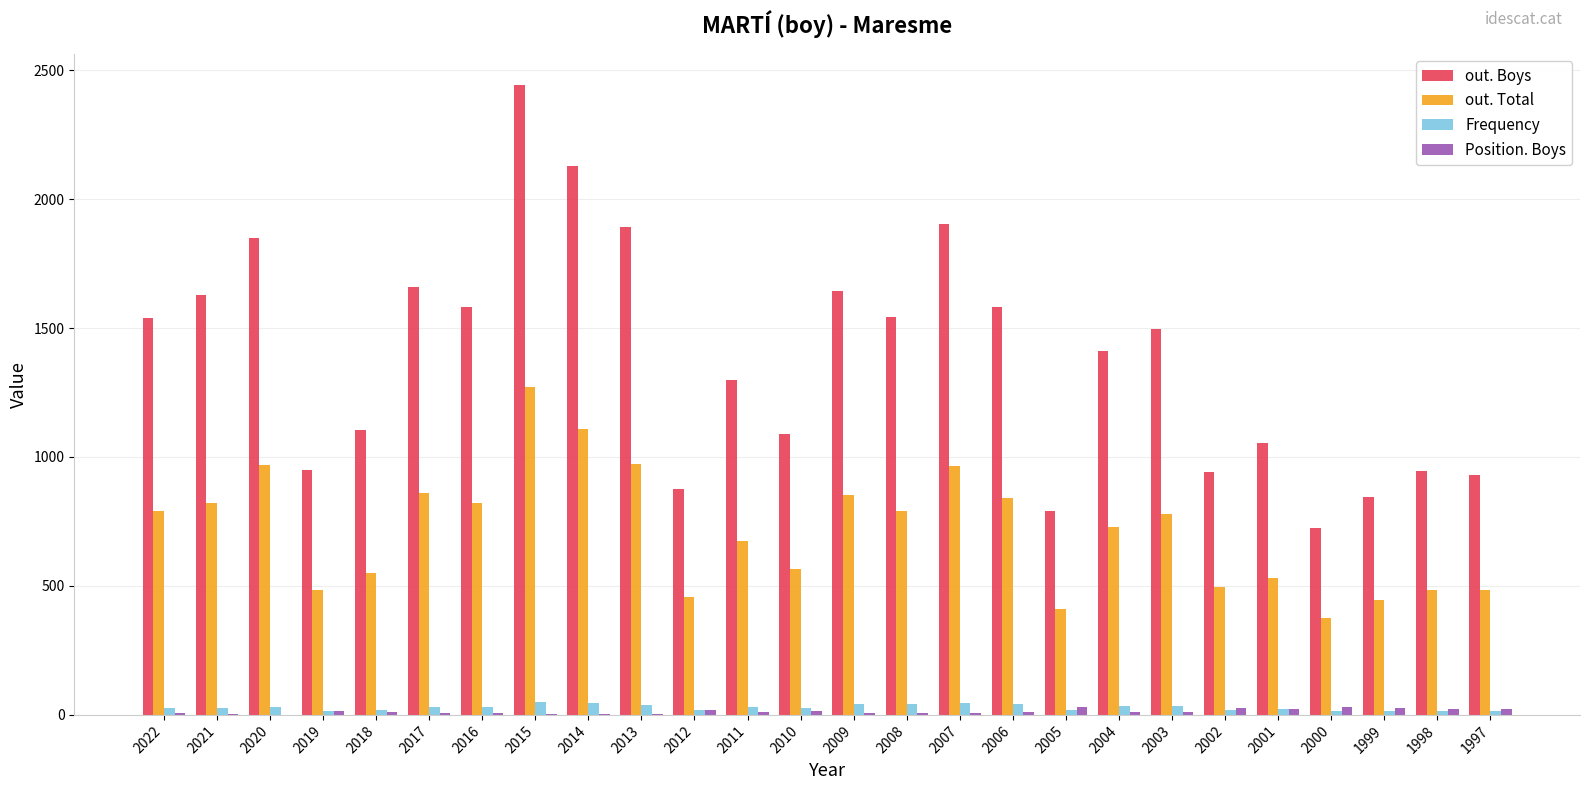

What is the difference between the out. Boys values at 2014 and 2004?

715